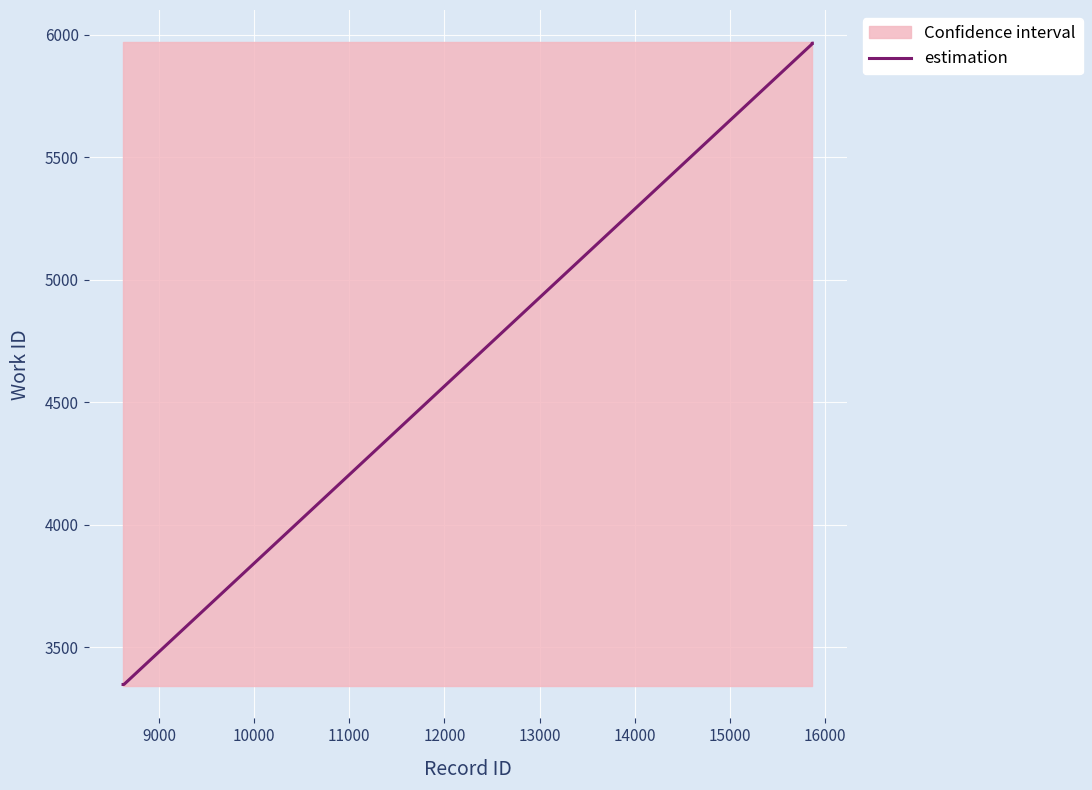

True or false: the data has more than 0 interior local peaks.

False